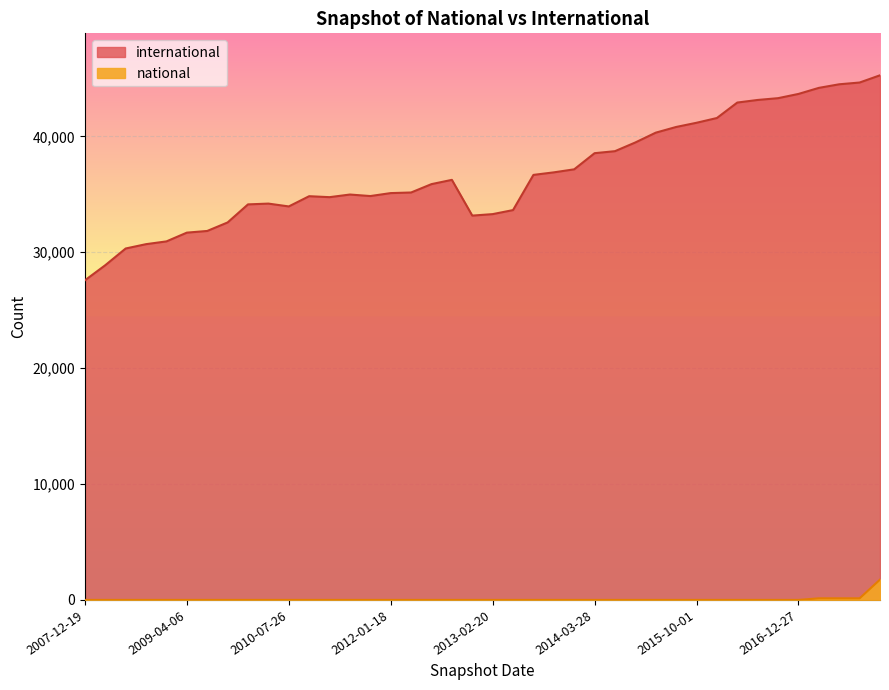

How many data points does each series have?

40